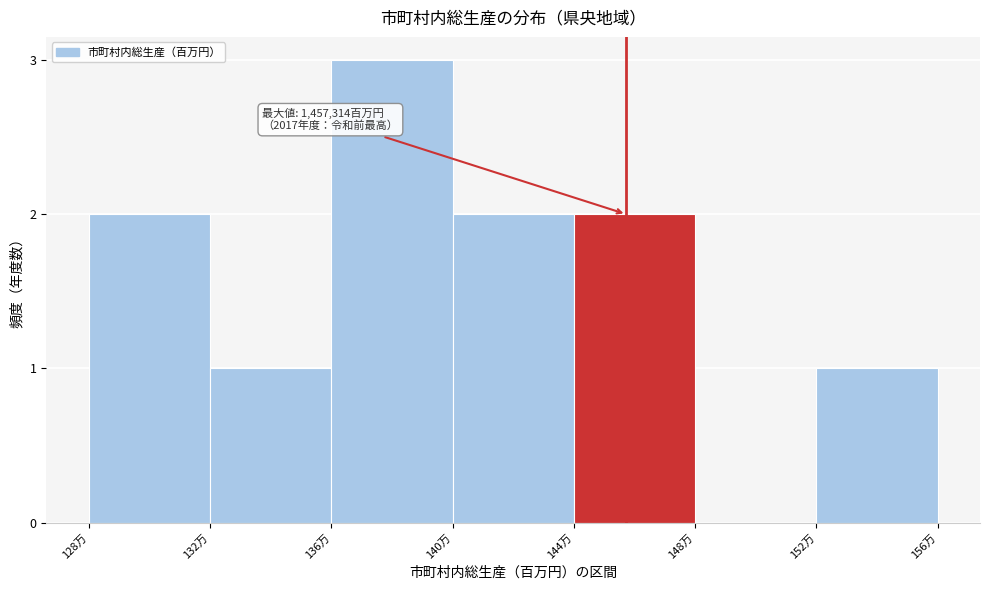

Reading left to right, transcribe all the data shown in this chart.

128万=2	132万=1	136万=3	140万=2	144万=2	148万=0	152万=1